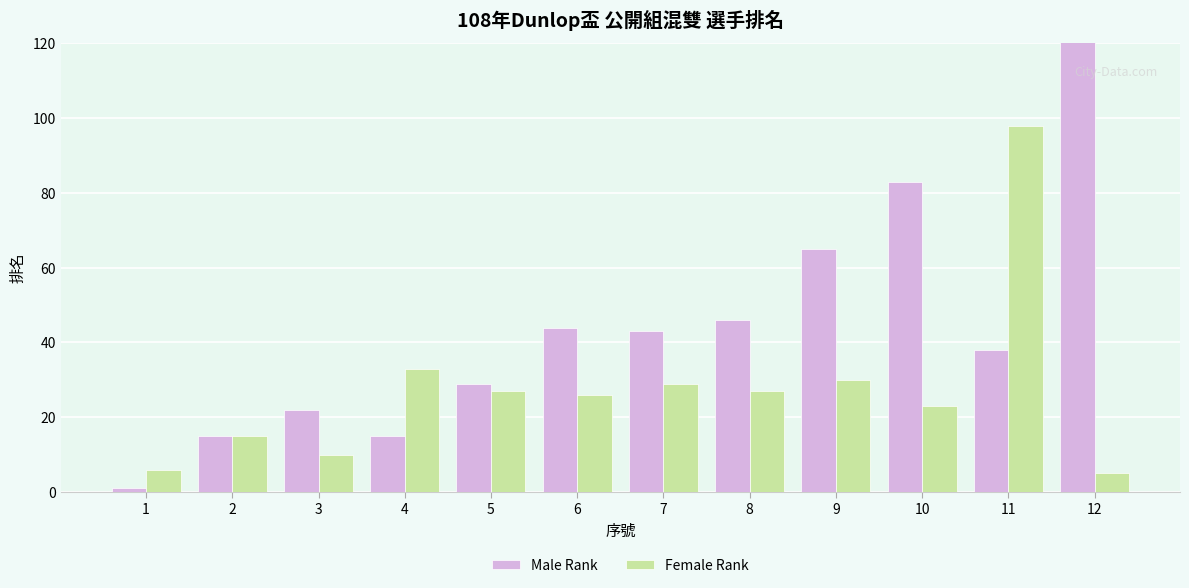

What is the lowest value of the Male Rank series?

1